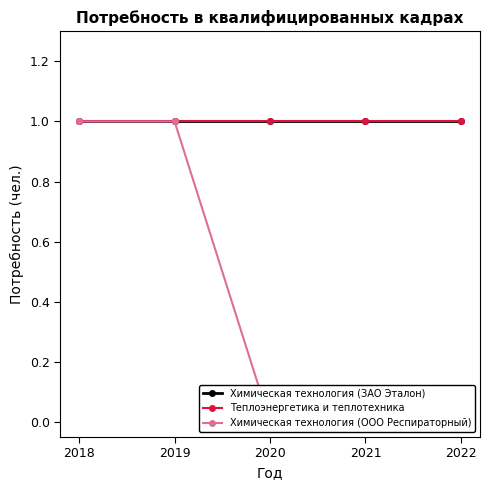

At which category is the sum across all series the highest?

2018